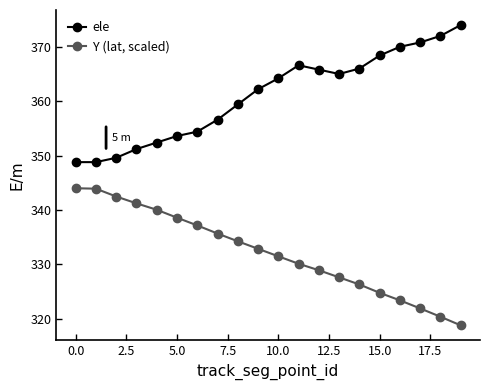

True or false: Y (lat, scaled) and ele intersect in this chart.

False